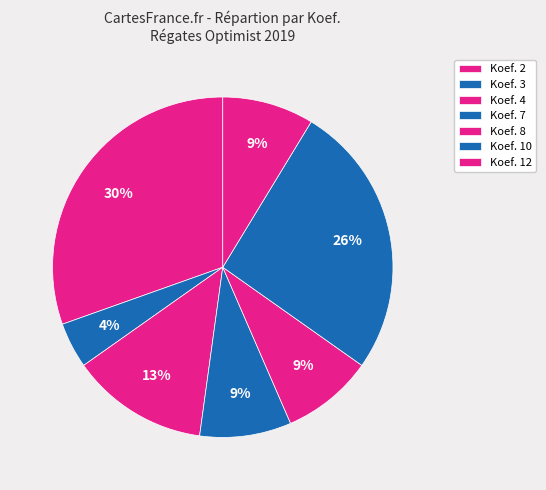

How many slices are in this pie chart?

7